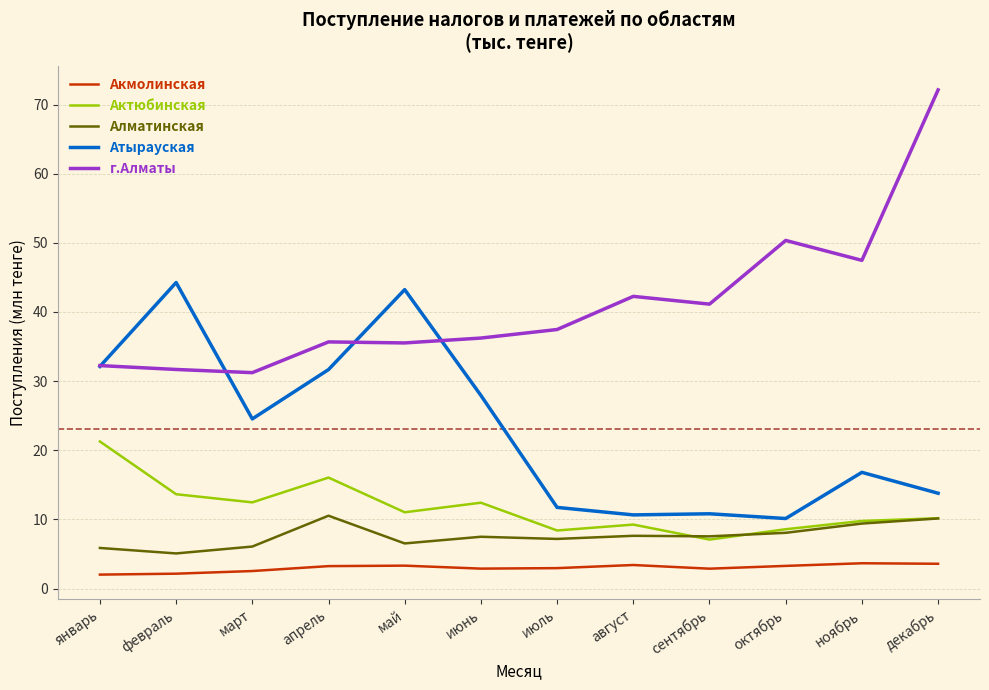

List the series in order of their peak value, lowest first.

Акмолинская, Алматинская, Актюбинская, Атырауская, г.Алматы